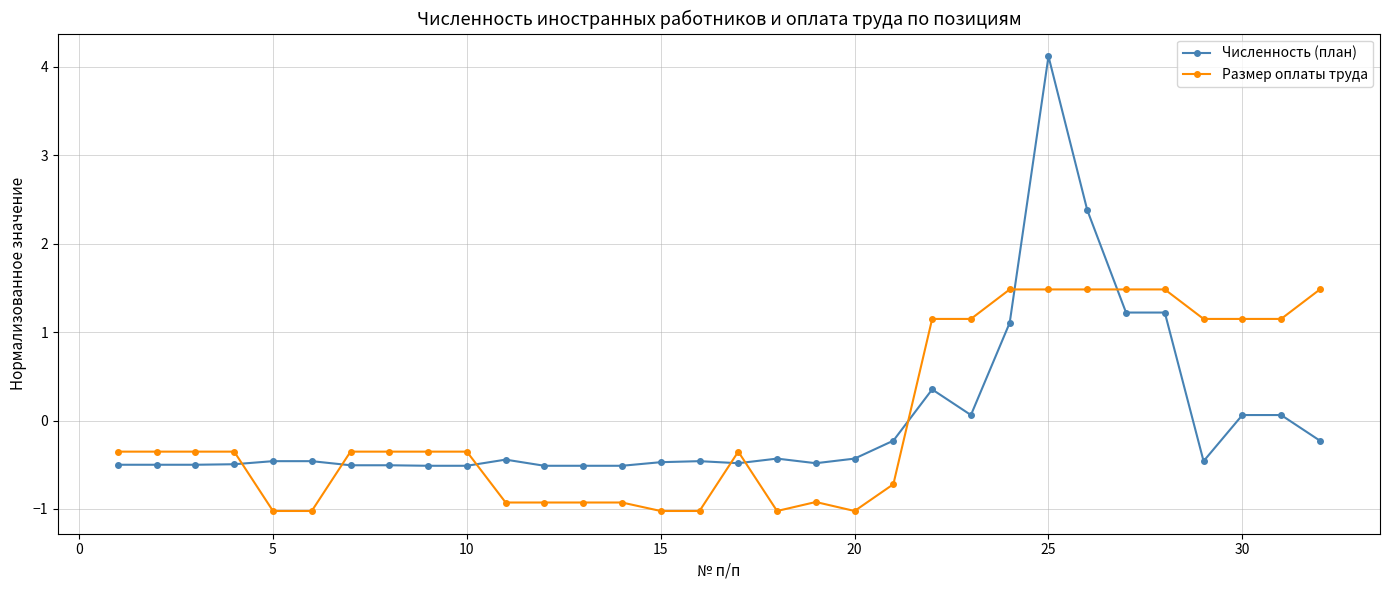

What is the difference between the second highest and second lowest values in the Размер оплаты труда series?

2.5